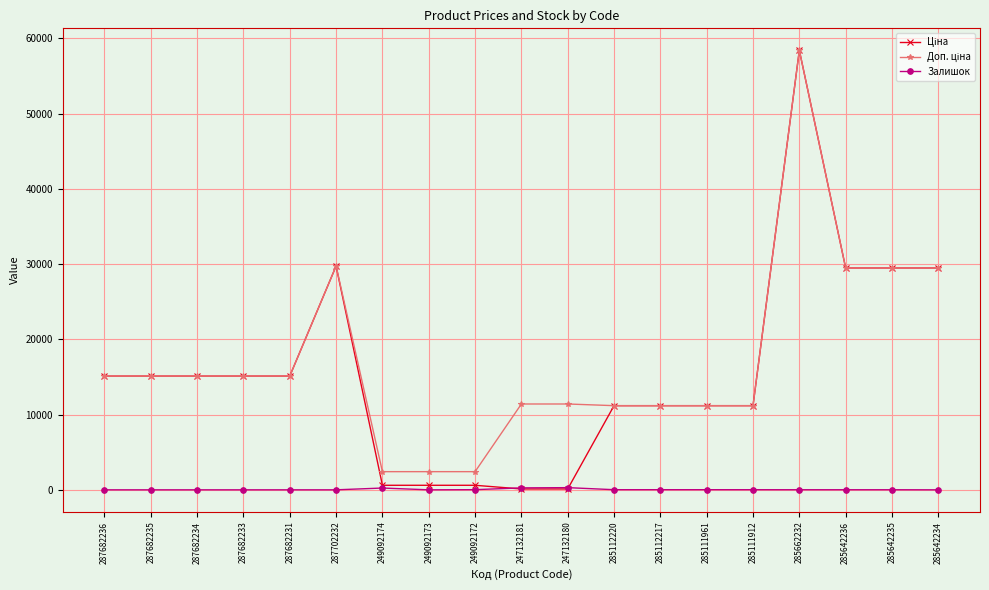

What position from the left is 249092173?

8